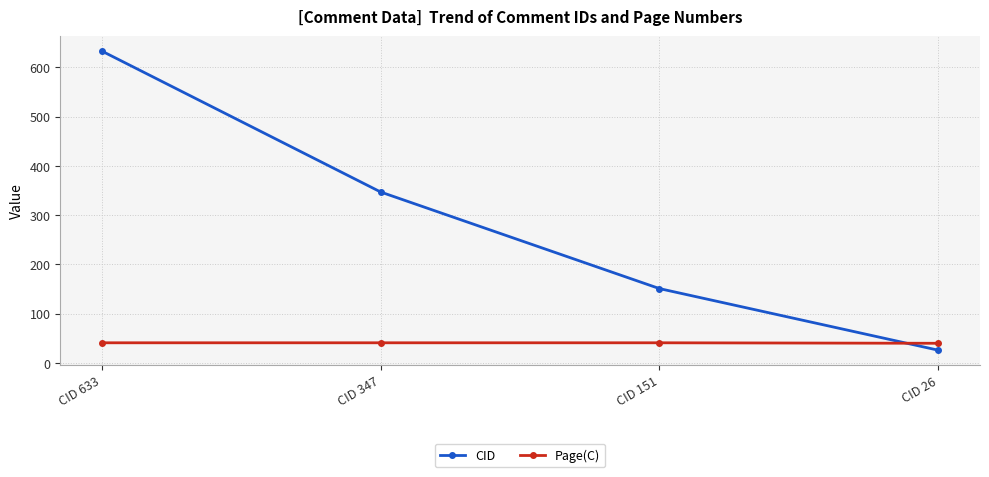

What is the greatest value displayed?

633